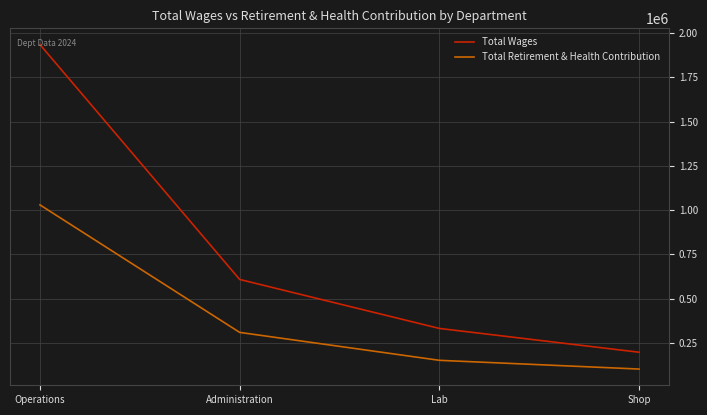

At which label is Total Retirement & Health Contribution closest to 565490?

Administration